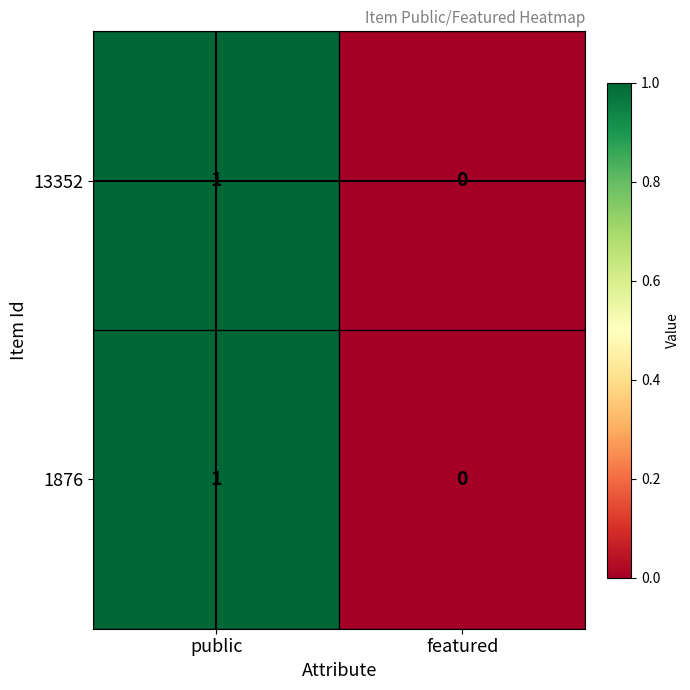

Rank the categories by 1876 value from highest to lowest.

public, featured